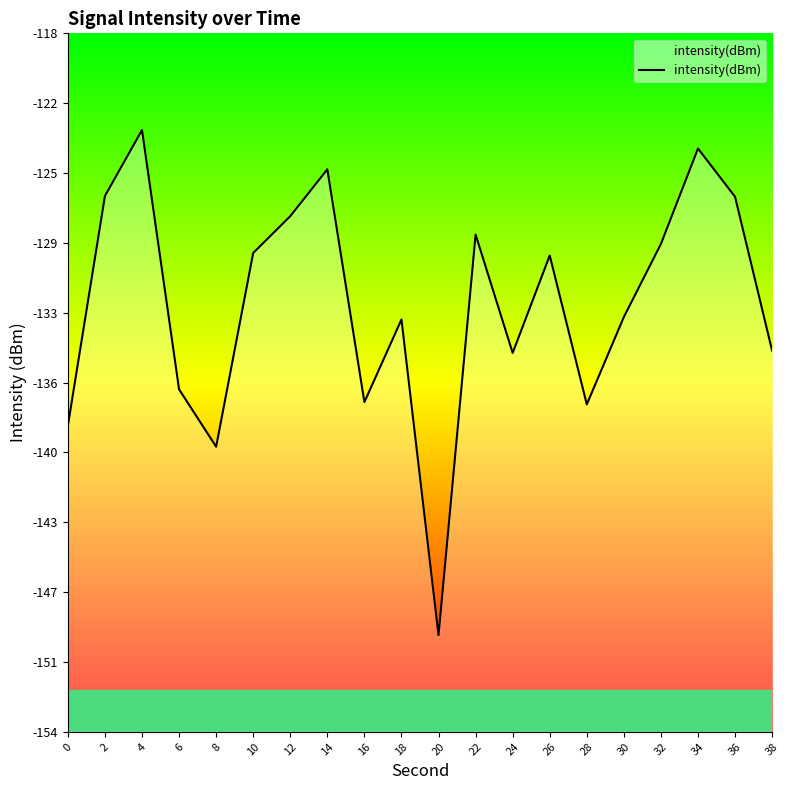

The chart shows a value of -61.0 at 14. True or false?

False